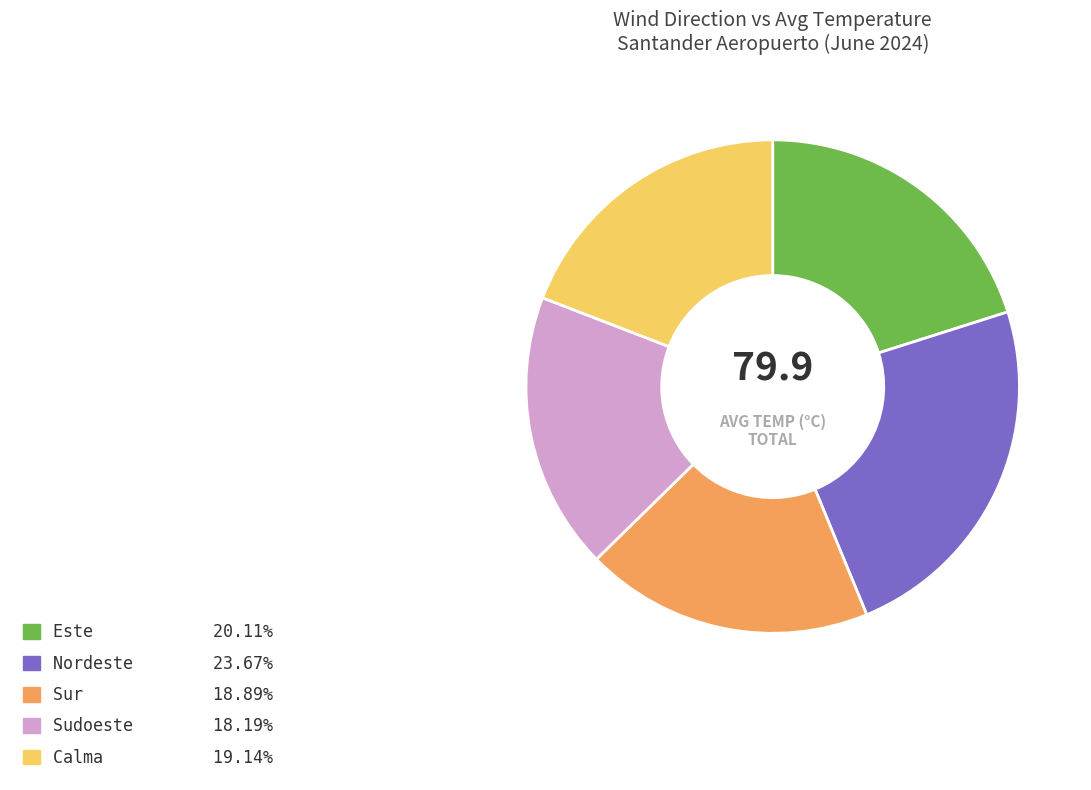

How many slices are in this pie chart?

5